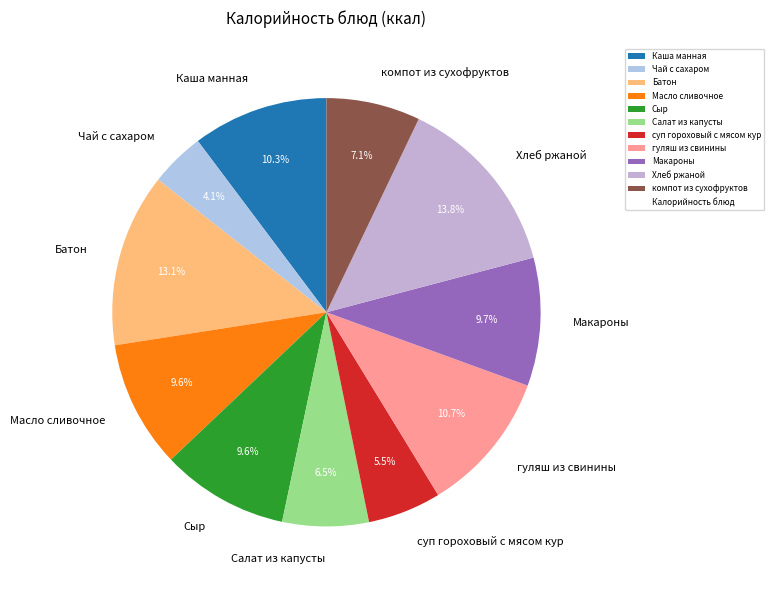

Do Хлеб ржаной and компот из сухофруктов together represent more than half of the pie?

No